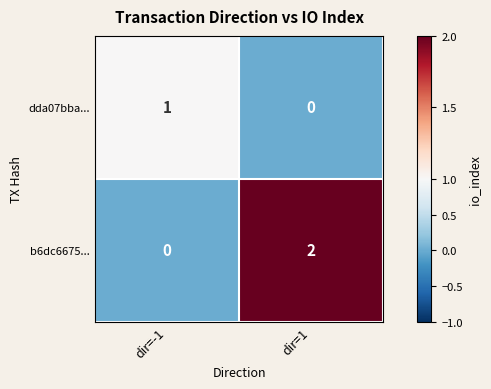

How many distinct data groups are displayed?

2